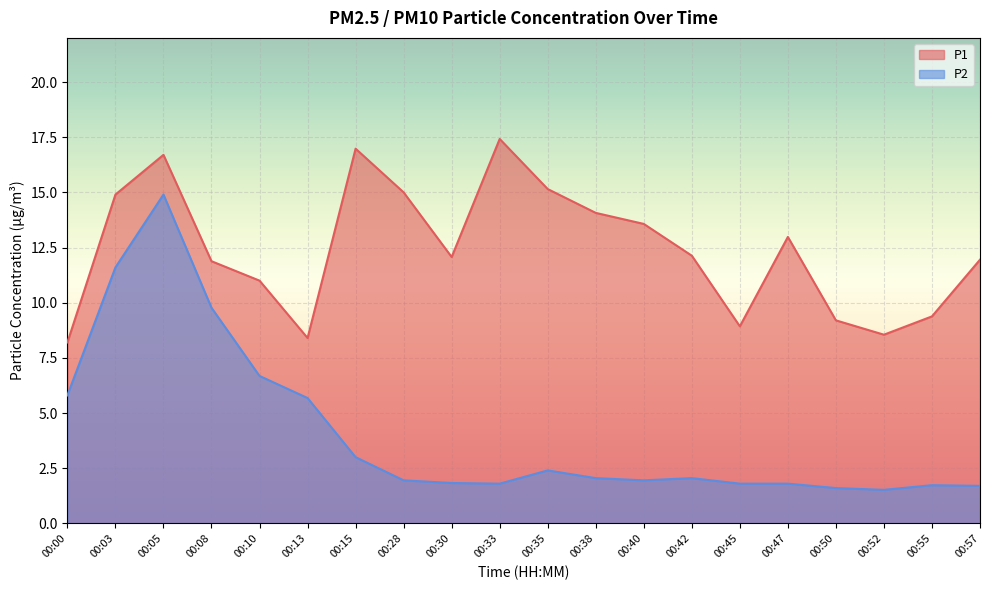

True or false: P1 and P2 cross at least once.

False